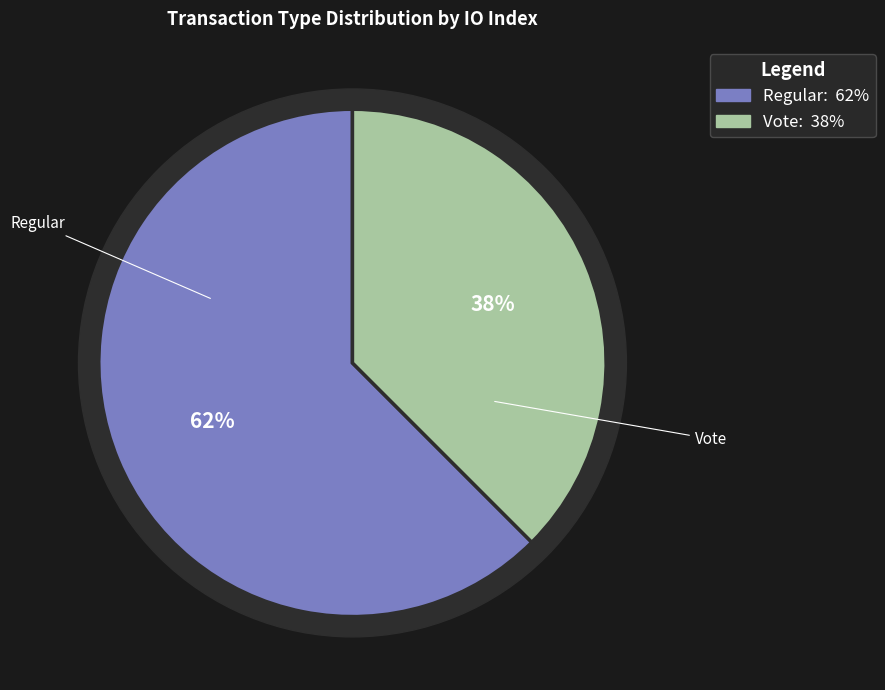

The Regular slice represents 69% of the pie. True or false?

False